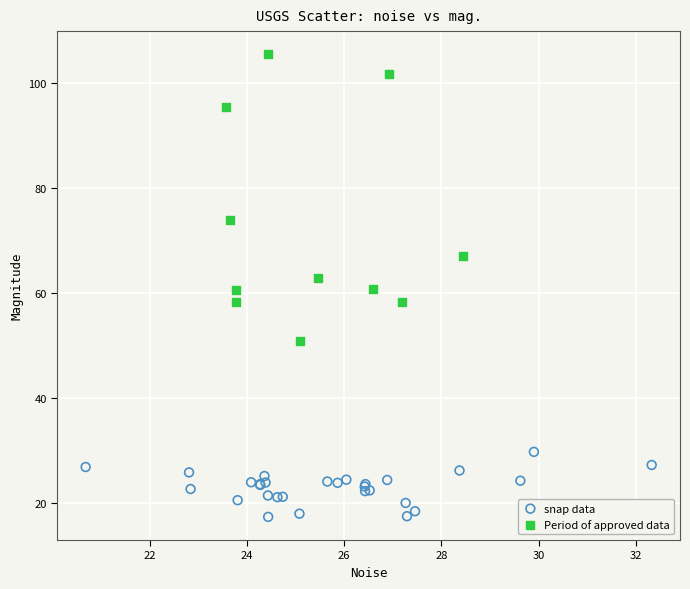

Which series reaches the minimum Y coordinate?

snap data